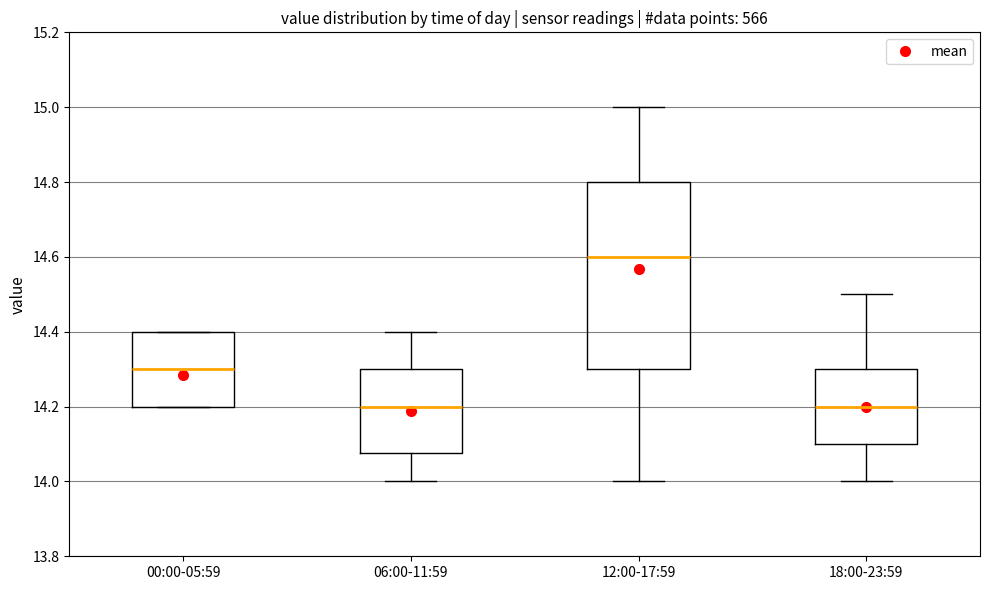

Reading left to right, transcribe this box plot: for each box, give where its median line is, the range the box spans, and where its two whiskers end, as read against the y-axis. The values are not printed on the chart, so give them approximately, as read against the axis.

00:00-05:59: median 14.30, box 14.20 to 14.40, whiskers 14.20 to 14.40
06:00-11:59: median 14.20, box 14.08 to 14.30, whiskers 14.00 to 14.40
12:00-17:59: median 14.60, box 14.30 to 14.80, whiskers 14.00 to 15.00
18:00-23:59: median 14.20, box 14.10 to 14.30, whiskers 14.00 to 14.50